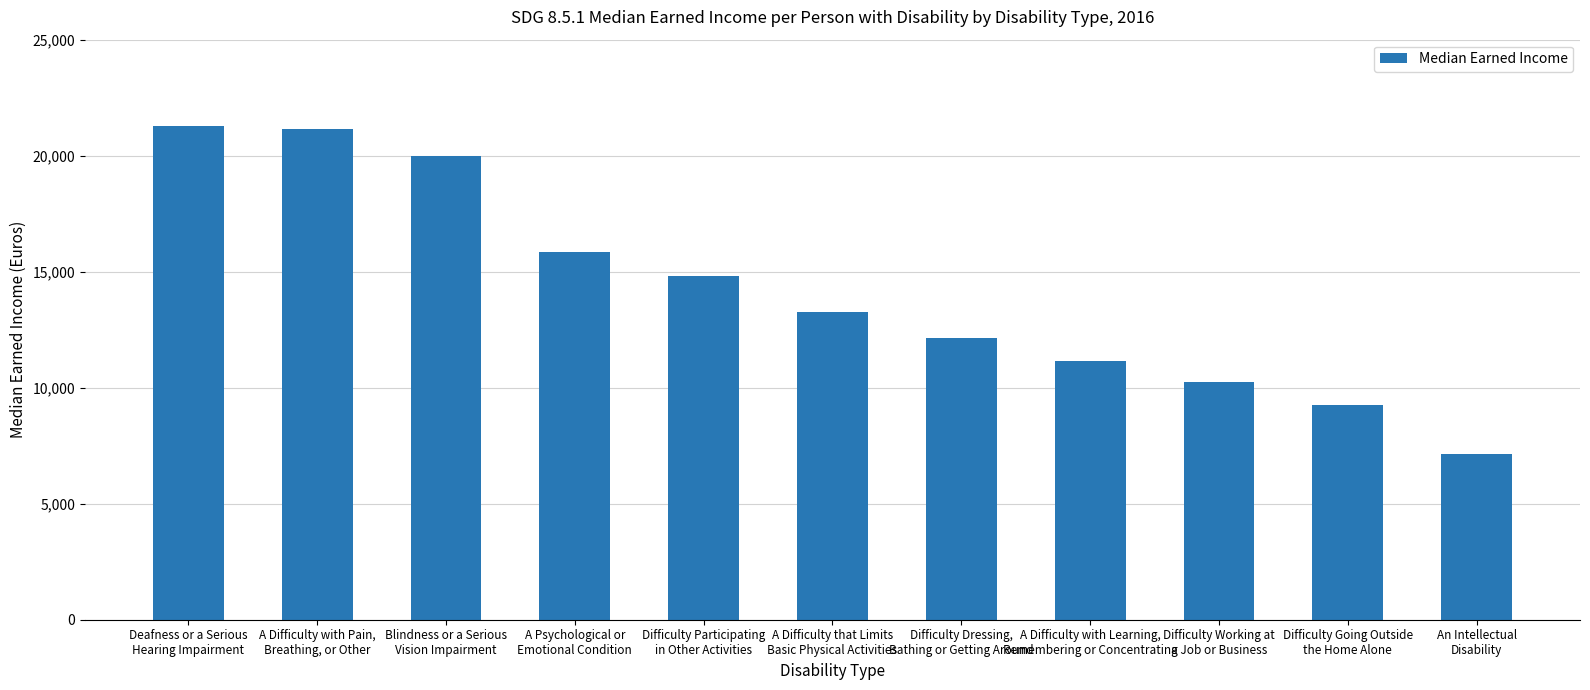

Rank the categories by value from lowest to highest.

An Intellectual
Disability, Difficulty Going Outside
the Home Alone, Difficulty Working at
a Job or Business, A Difficulty with Learning,
Remembering or Concentrating, Difficulty Dressing,
Bathing or Getting Around, A Difficulty that Limits
Basic Physical Activities, Difficulty Participating
in Other Activities, A Psychological or
Emotional Condition, Blindness or a Serious
Vision Impairment, A Difficulty with Pain,
Breathing, or Other, Deafness or a Serious
Hearing Impairment